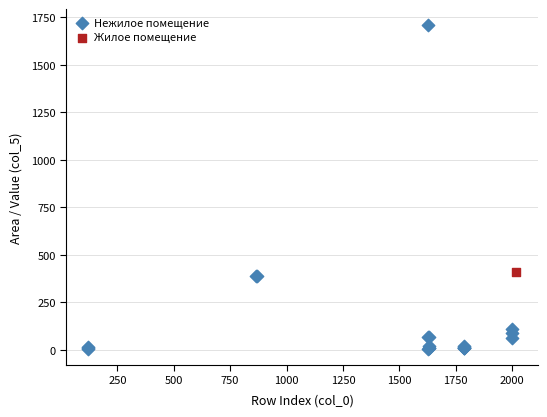

What are all the series names shown in the legend?

Нежилое помещение, Жилое помещение